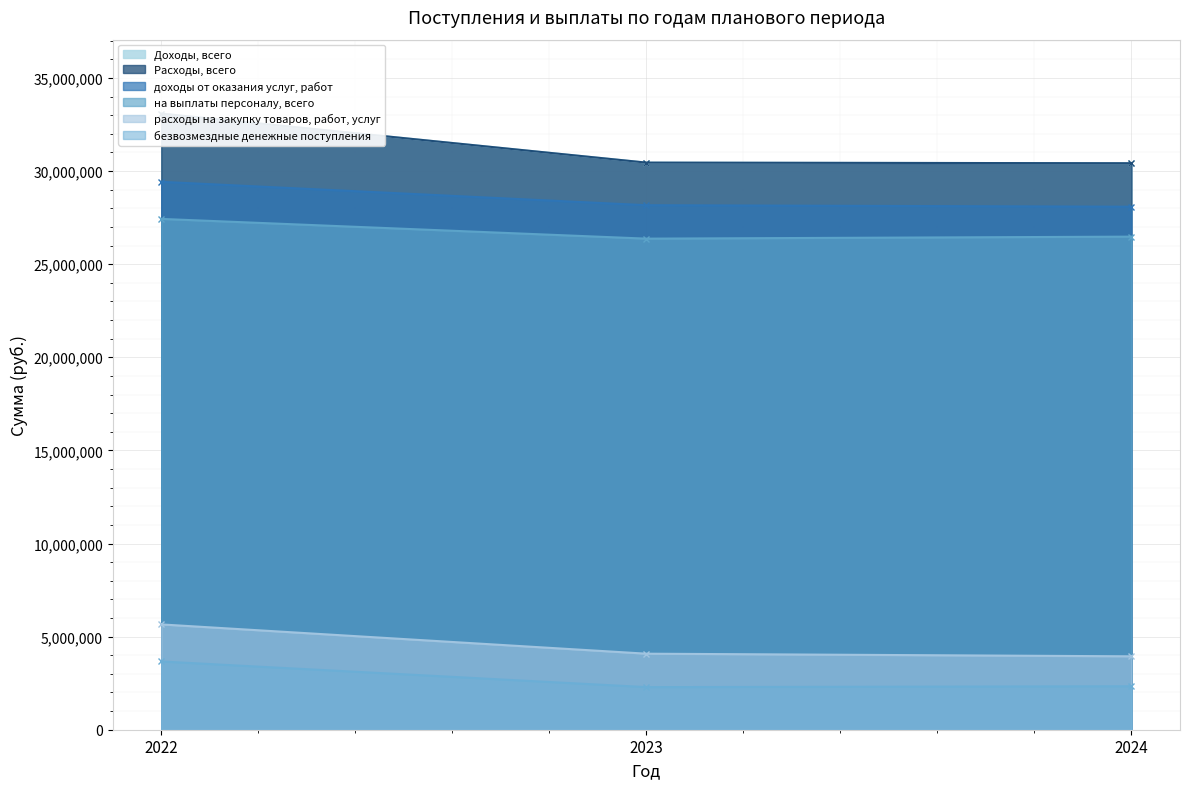

Which series has the largest total across all categories?

Доходы, всего